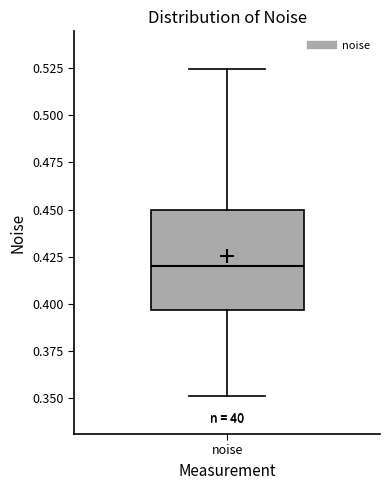

Transcribe this box plot: give where the median line is, the range the box spans, and where the two whiskers end, as read against the y-axis. The values are not printed on the chart, so give them approximately, as read against the axis.

median 0.420, box 0.395 to 0.450, whiskers 0.350 to 0.525